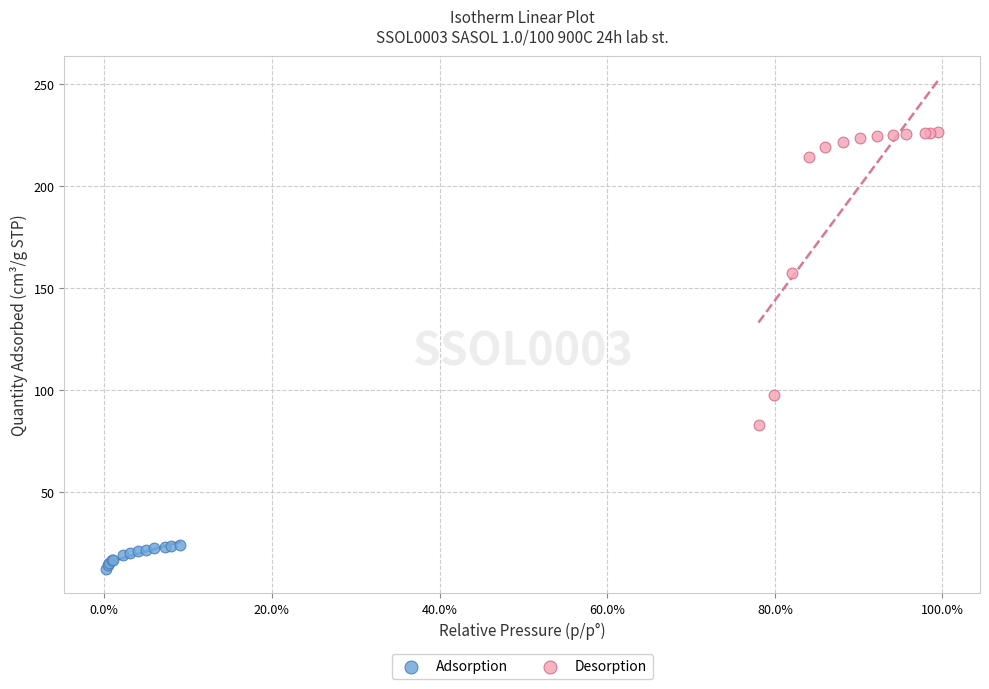

Which series has the largest Y range (max minus min)?

Desorption